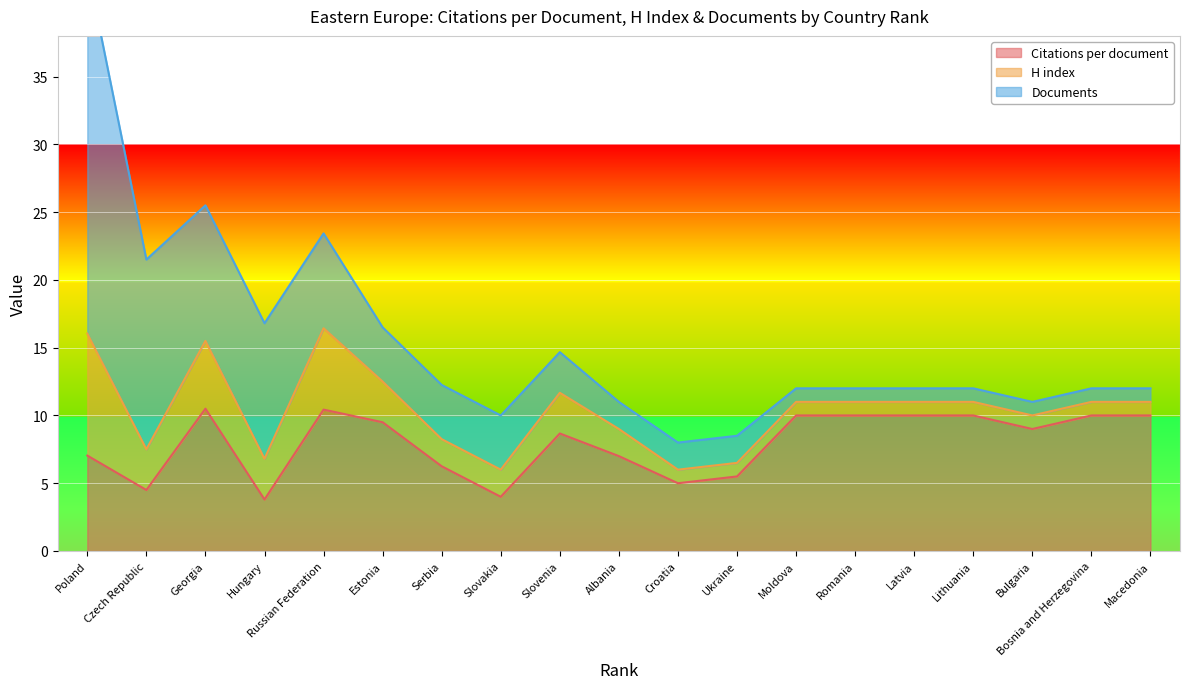

What value does the Citations per document series have at Croatia?

5.0